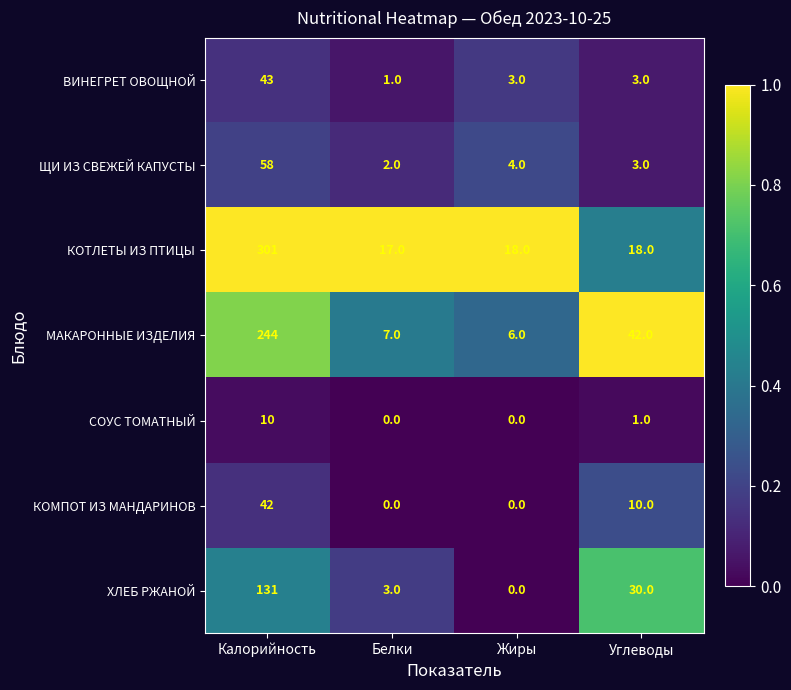

How many data points does each series have?

4